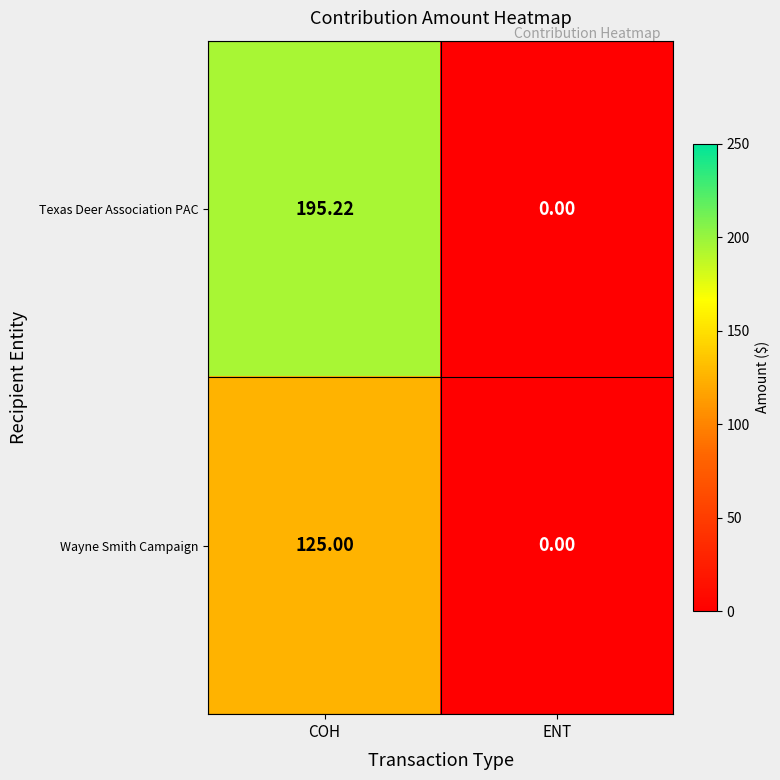

At which label does Texas Deer Association PAC first exceed 195?

COH